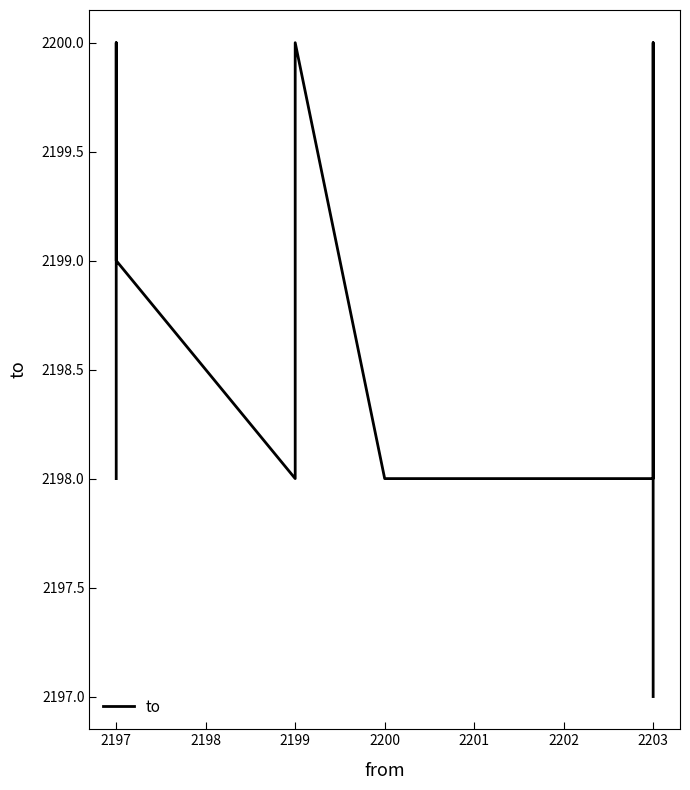

At which label does the data first exceed 2199?

2197